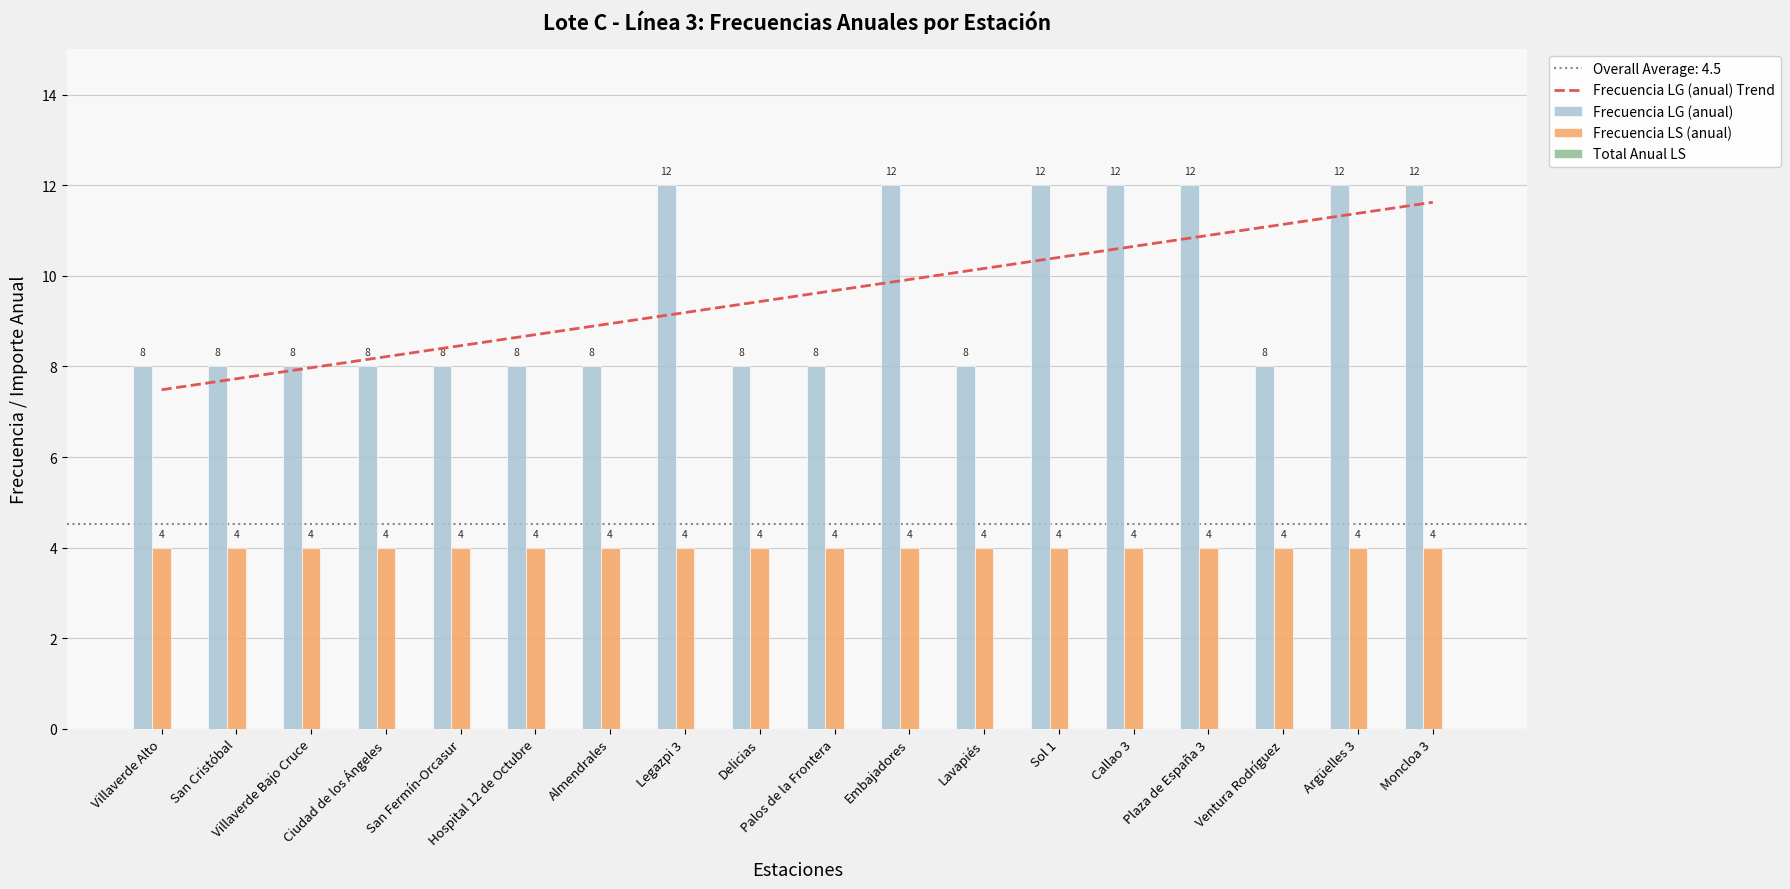

What is the label of the 3rd bar from the right?

Ventura Rodríguez